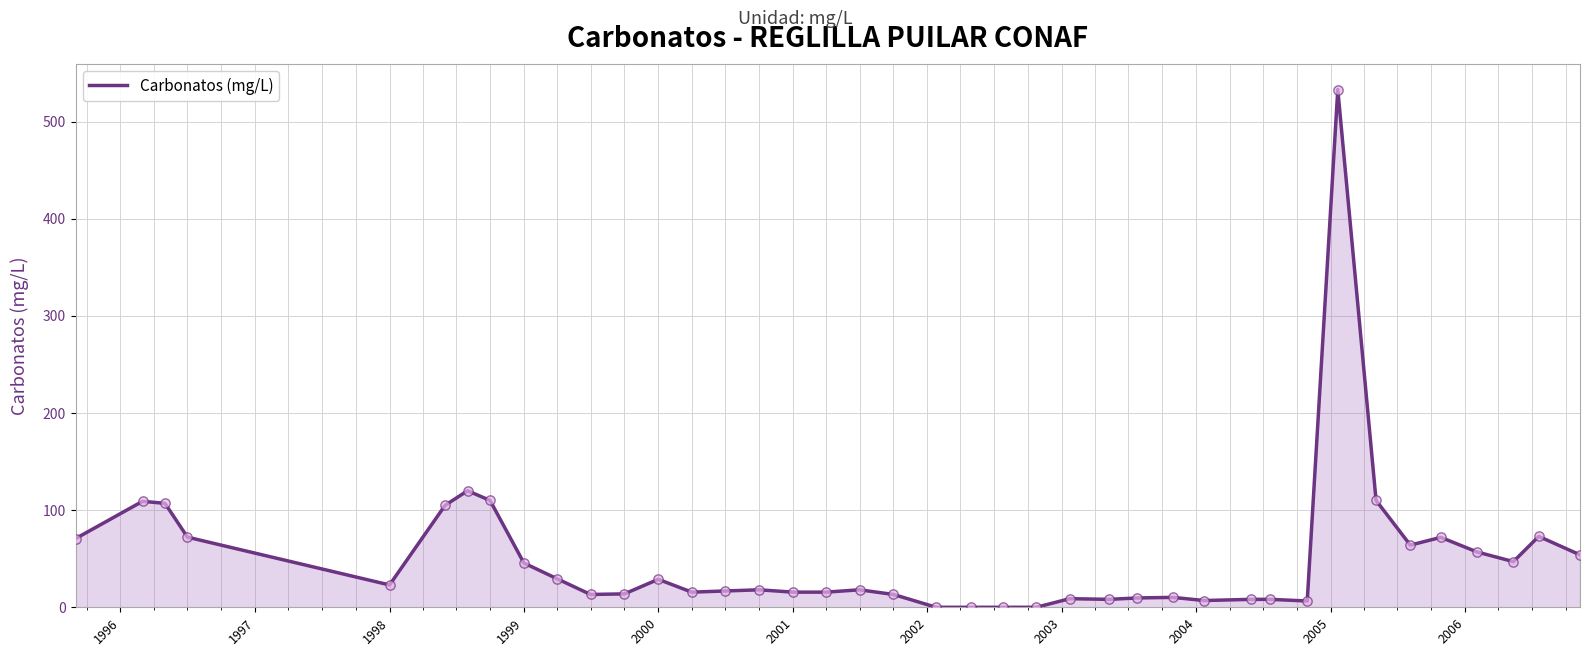

What is the difference between the maximum and minimum values?

533.0